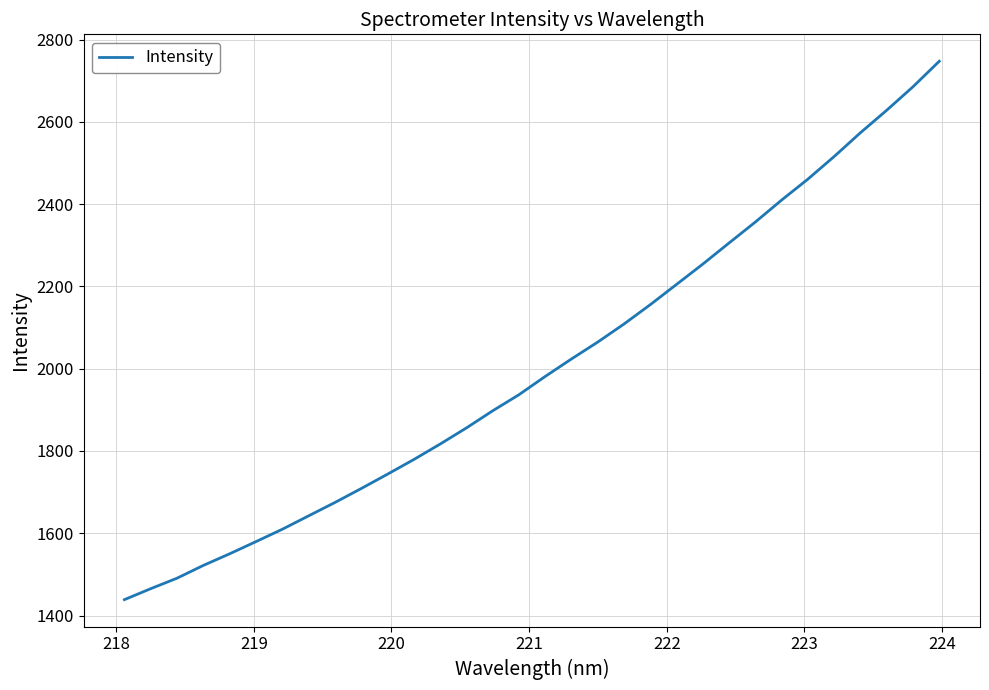

What is the average value?

2005.9